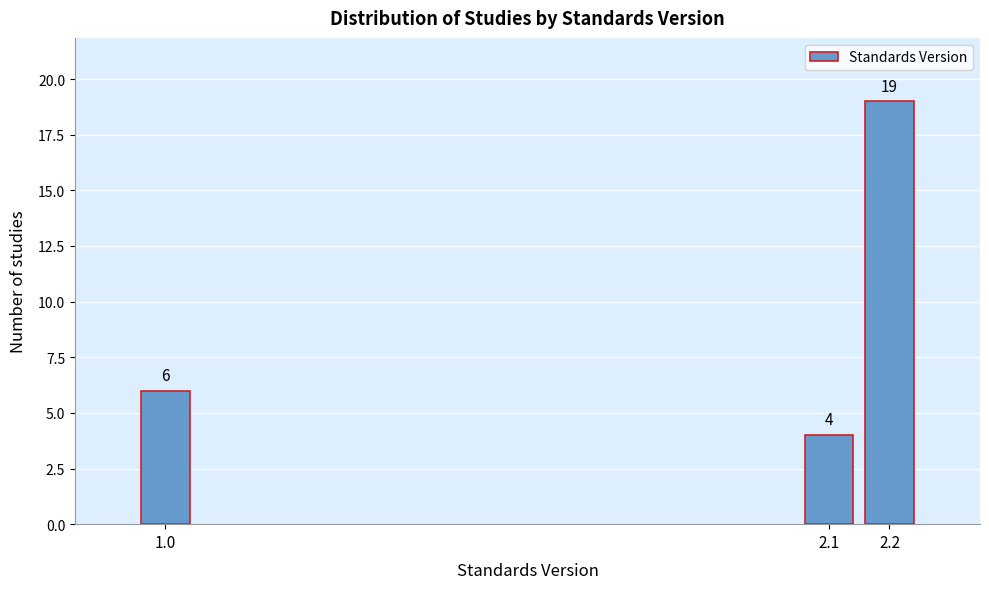

Reading left to right, what are all the values shown in this chart?

1.0=6	2.1=4	2.2=19